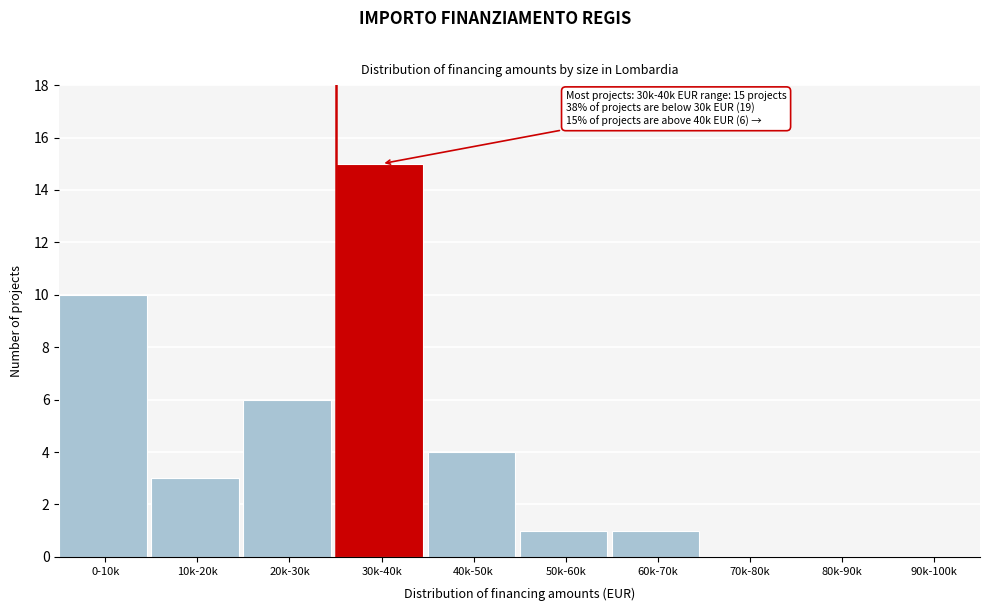

Reading left to right, list all the values displayed in this chart.

0-10k=10	10k-20k=3	20k-30k=6	30k-40k=15	40k-50k=4	50k-60k=1	60k-70k=1	70k-80k=0	80k-90k=0	90k-100k=0